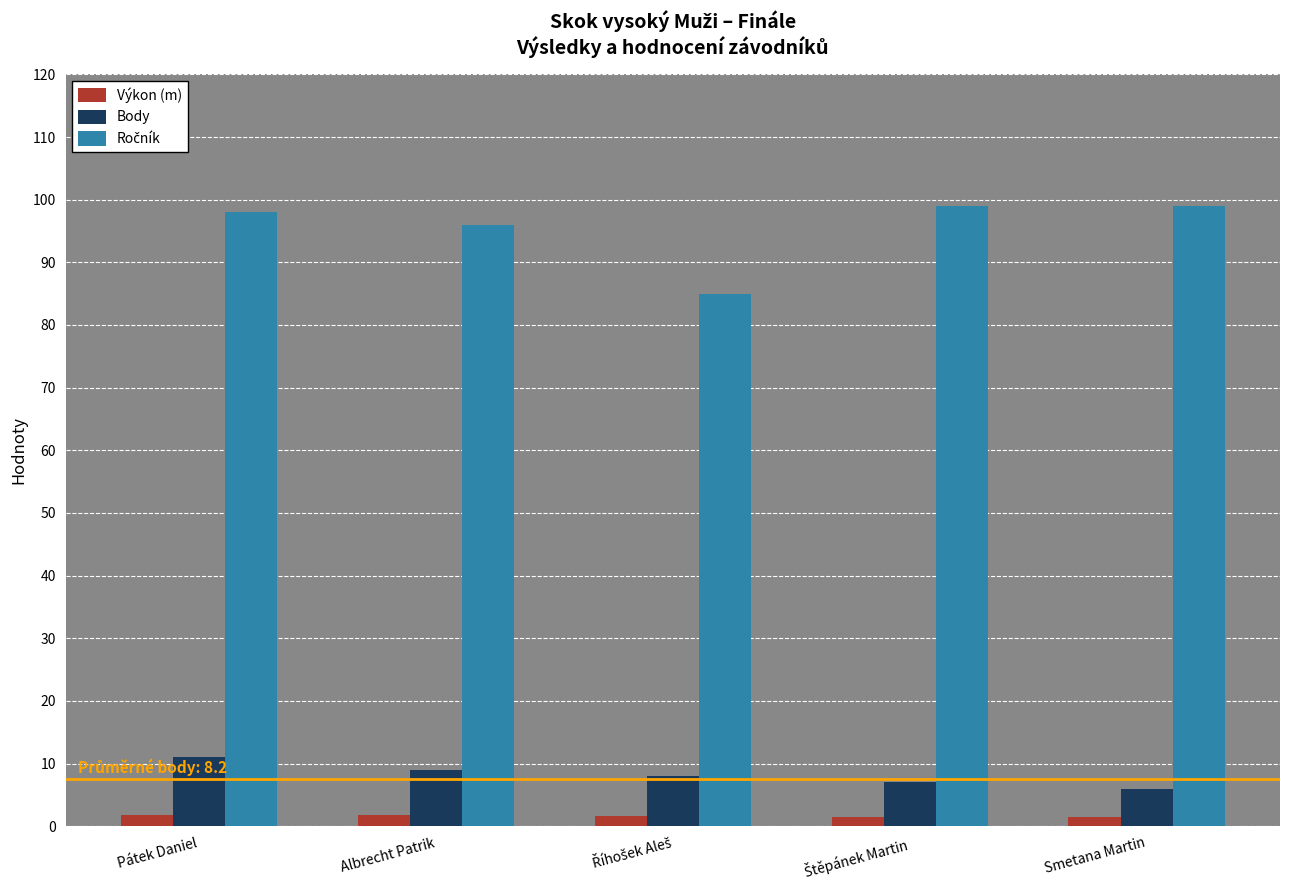

What is the maximum value shown in the chart?

99.0